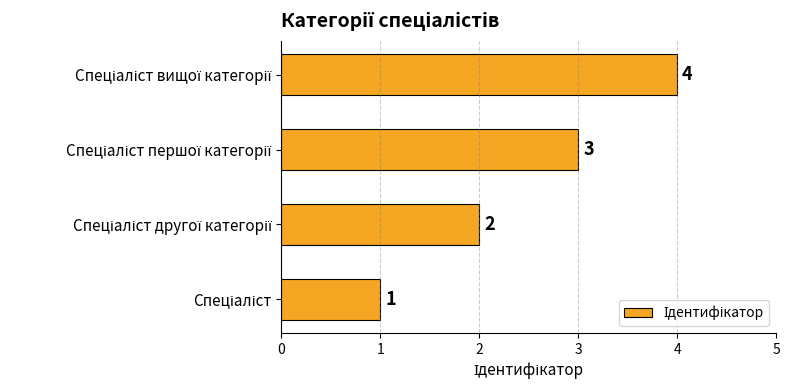

Does the chart contain stacked bars?

No